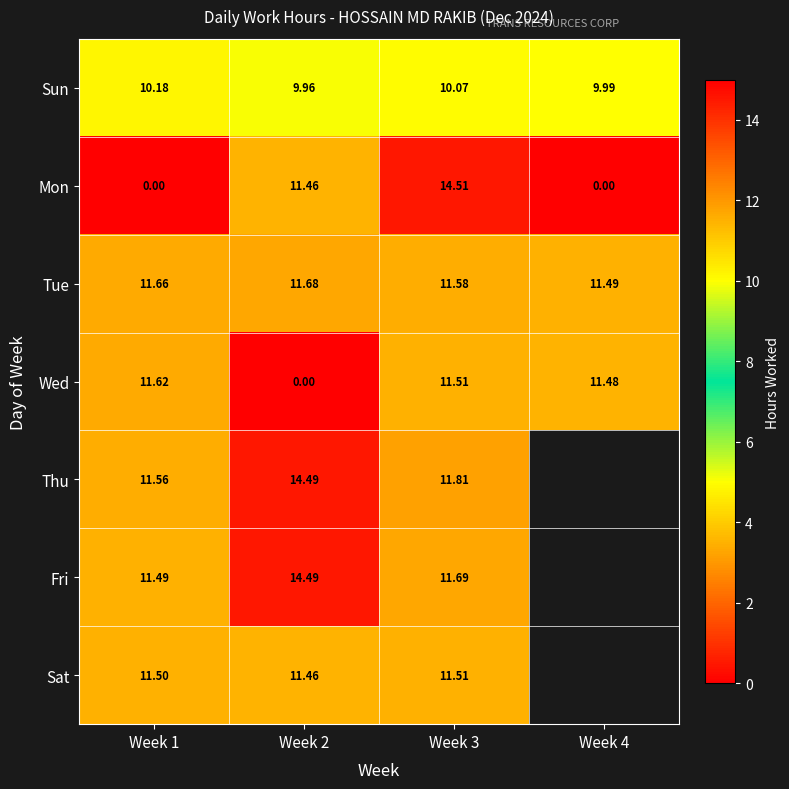

Is it true that Sun equals 3.7 at Week 1?

False